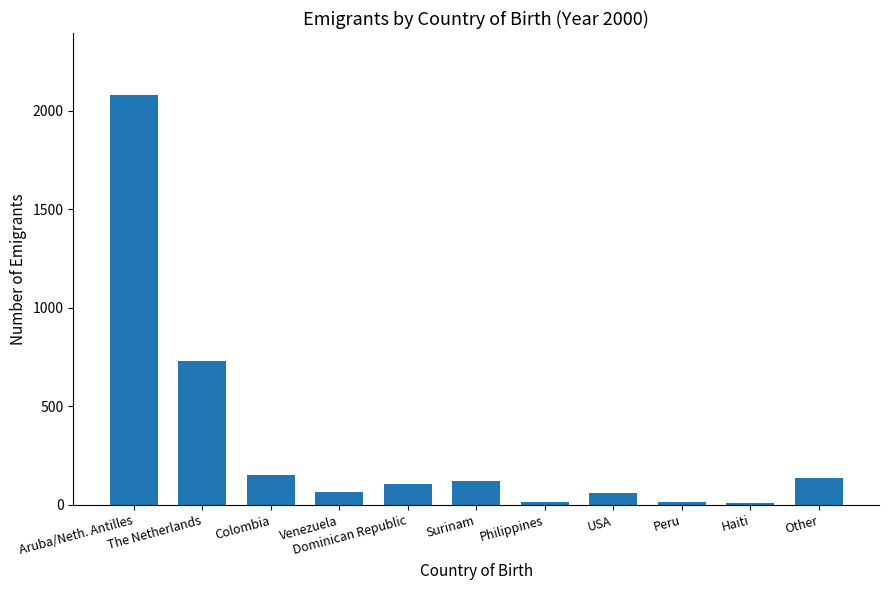

What is the label of the 1st bar from the left?

Aruba/Neth. Antilles